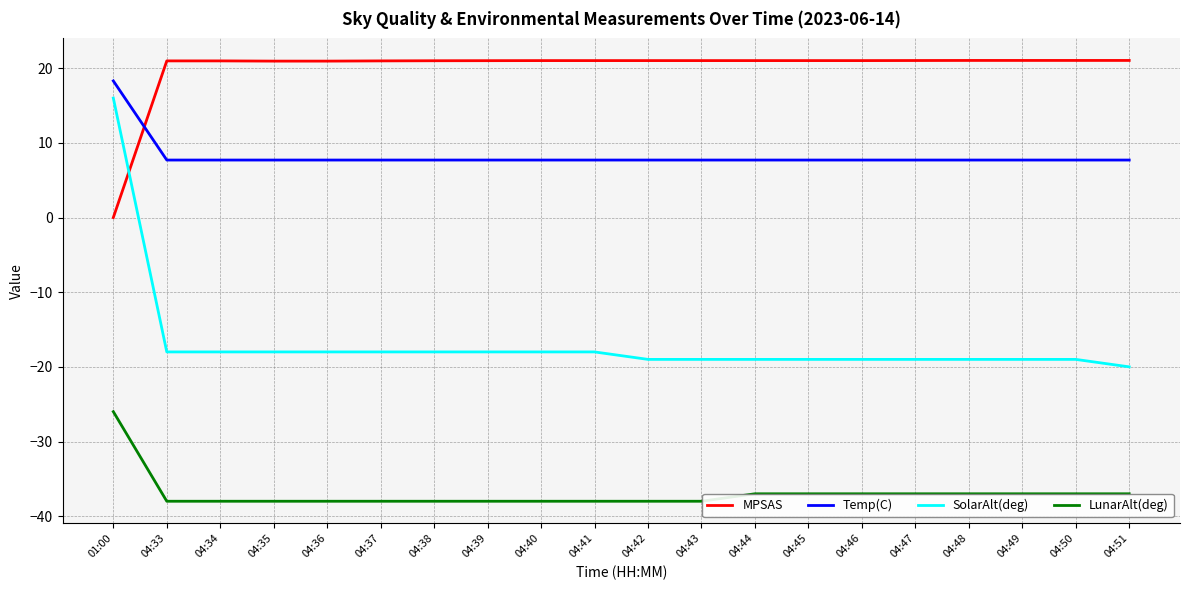

Where do Temp(C) and MPSAS first cross each other?

01:00 and 04:33